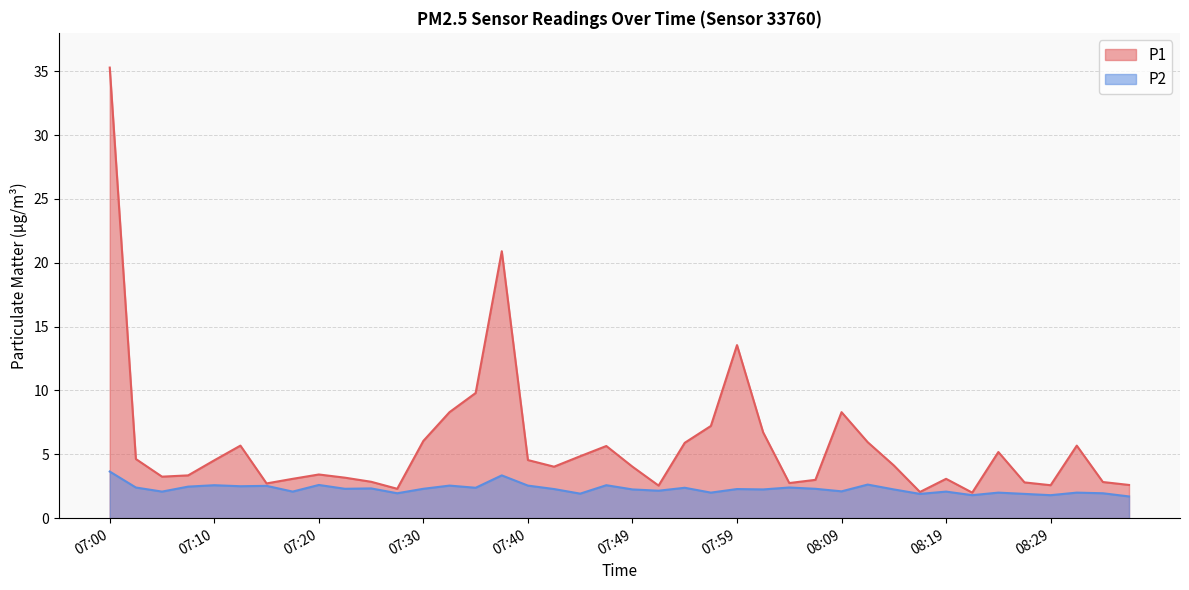

What is the average value of the P1 series?

5.8